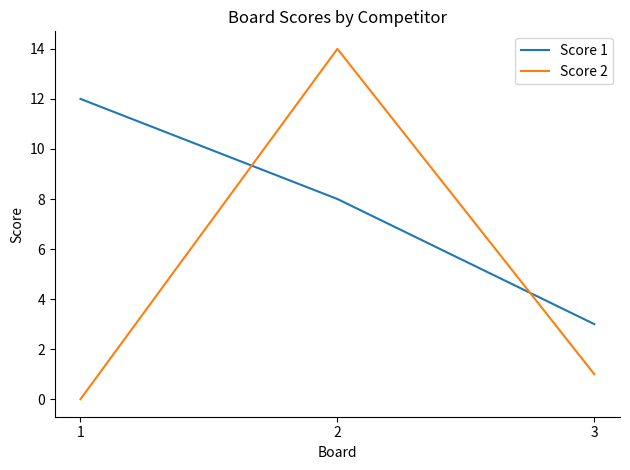

Which series changed the most between 1 and 3?

Score 1